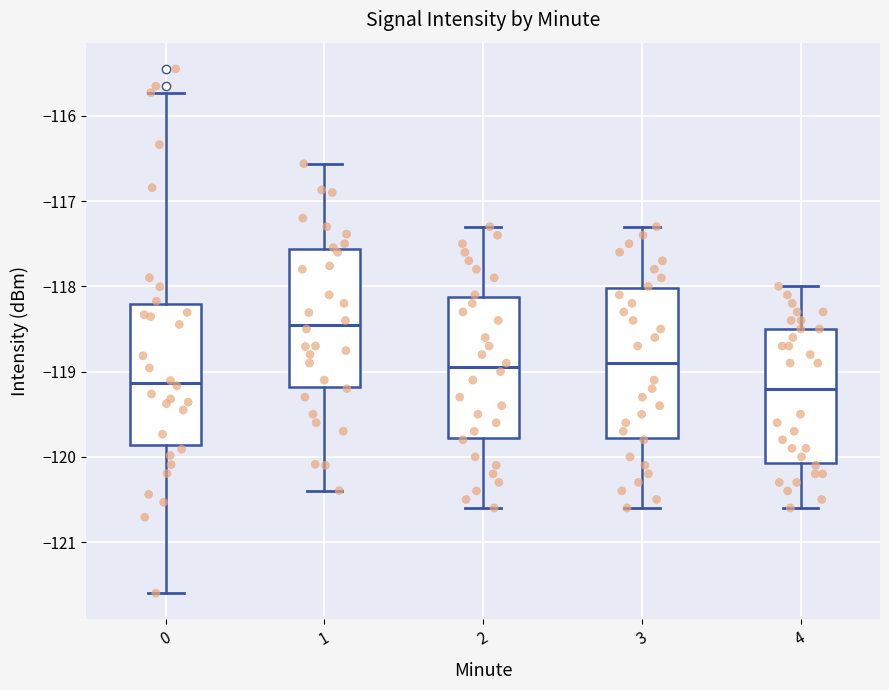

Reading left to right, transcribe this box plot: for each box, give where its median line is, the range the box spans, and where its two whiskers end, as read against the y-axis. The values are not printed on the chart, so give them approximately, as read against the axis.

0: median -119.1, box -119.9 to -118.2, whiskers -121.6 to -115.7
1: median -118.4, box -119.2 to -117.6, whiskers -120.4 to -116.6
2: median -118.9, box -119.8 to -118.1, whiskers -120.6 to -117.3
3: median -118.9, box -119.8 to -118.0, whiskers -120.6 to -117.3
4: median -119.2, box -120.1 to -118.5, whiskers -120.6 to -118.0